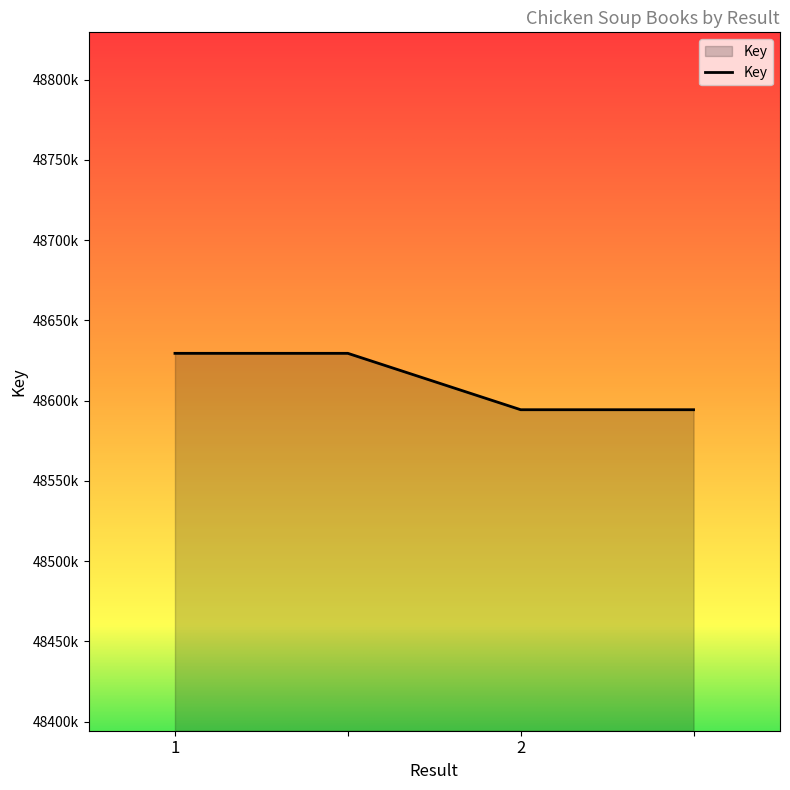

Does the chart have visible grid lines?

No